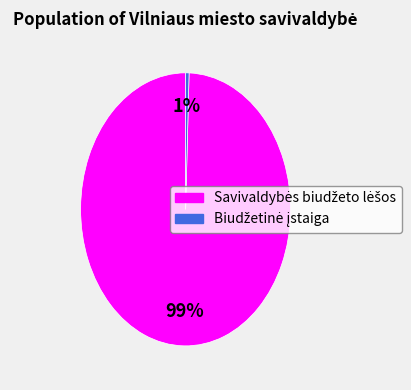

To the nearest percent, what is the average slice percentage?

50%